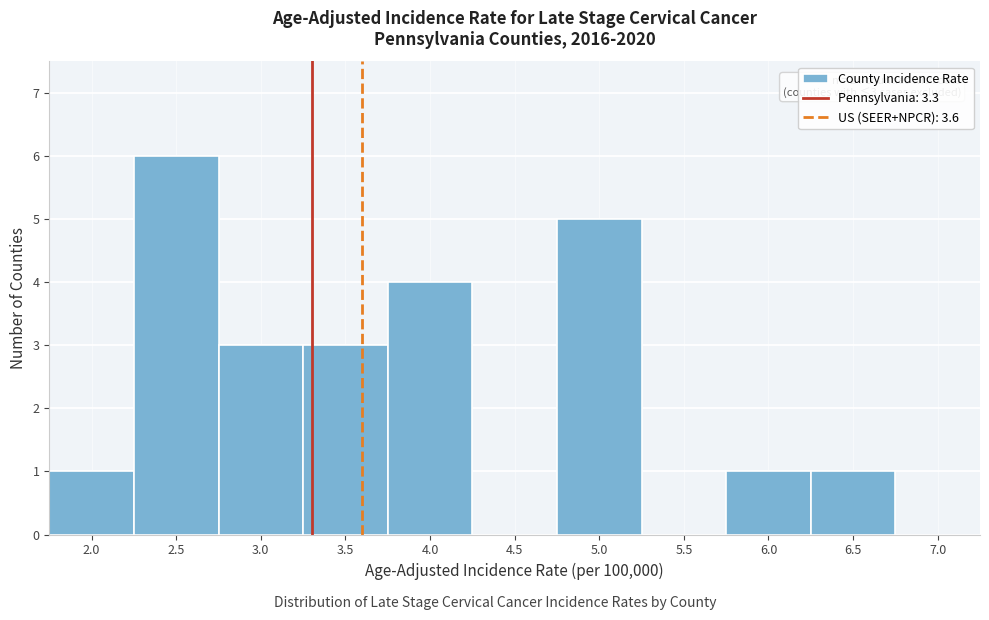

Over which range of the x-axis is the bar tallest?

2.25 to 2.75